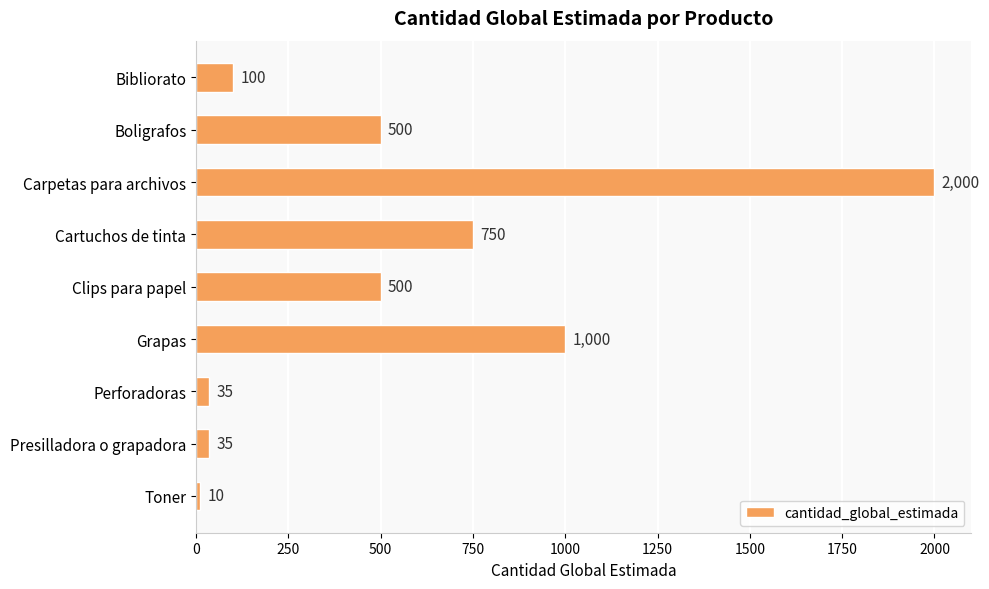

Is it true that the value at Boligrafos is 500?

True